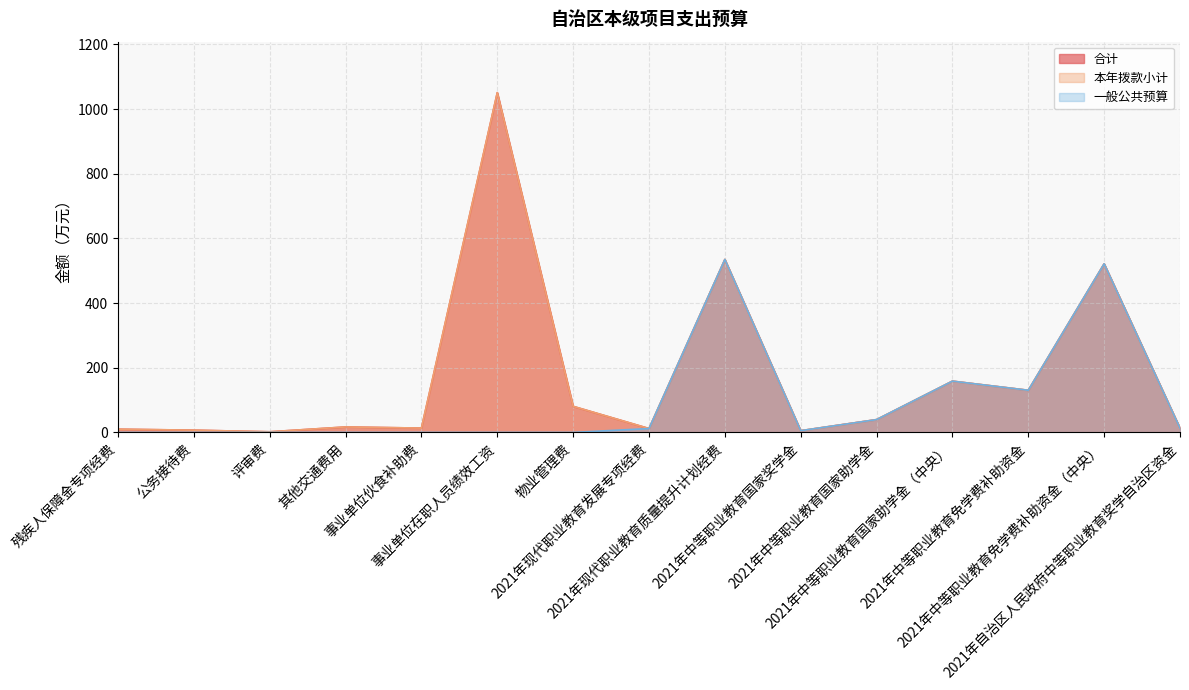

In 一般公共预算, how many points are higher than both neighbors (excluding endpoints)?

3